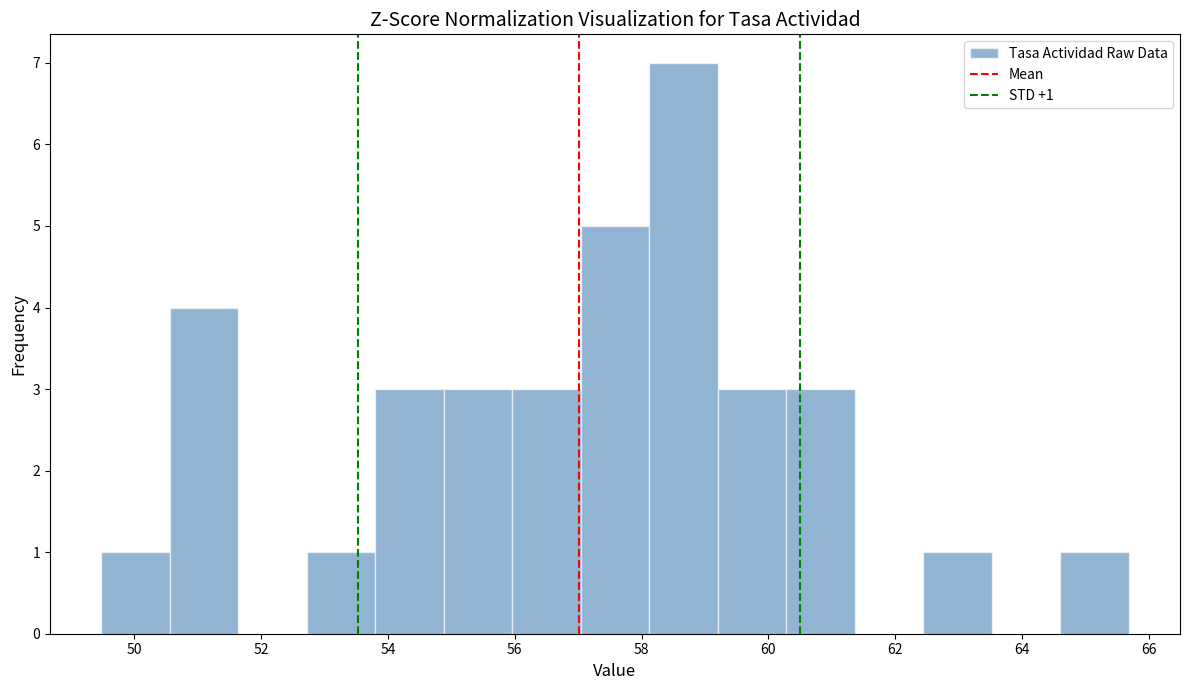

Which range on the x-axis has the tallest bar?

58.12 to 59.20